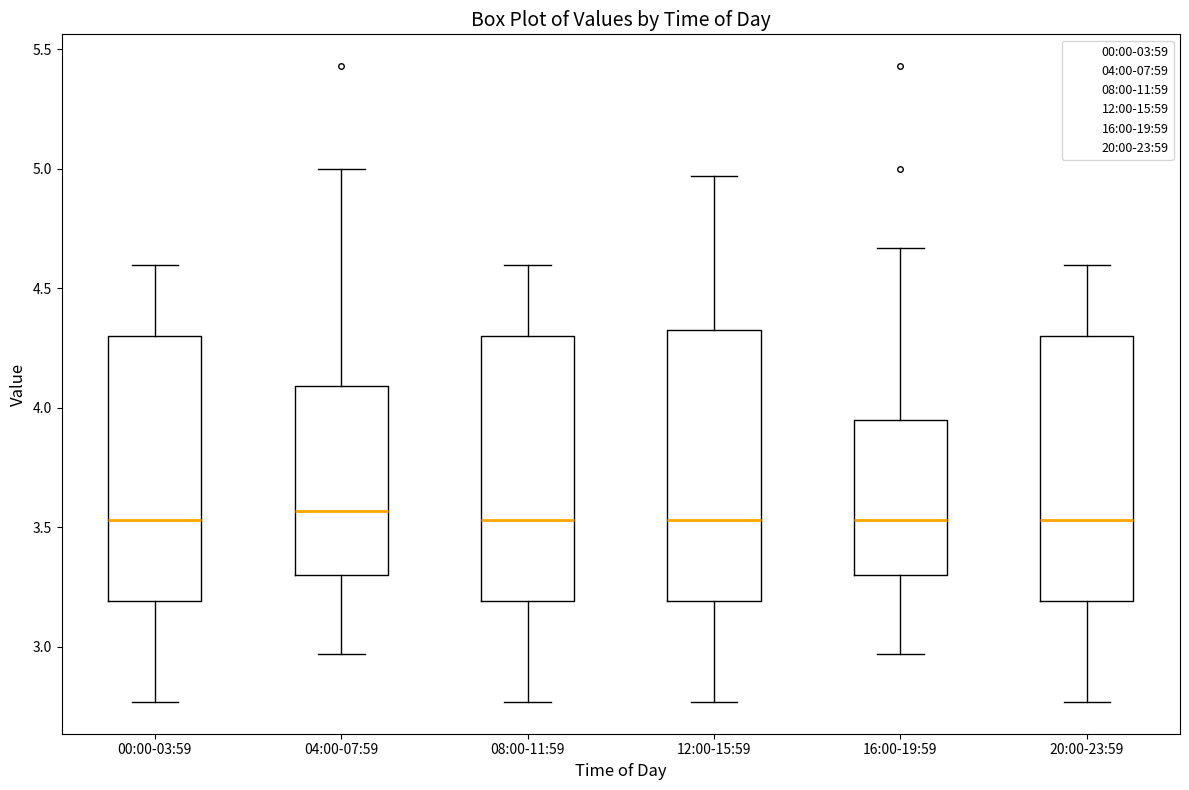

Reading left to right, transcribe this box plot: for each box, give where its median line is, the range the box spans, and where its two whiskers end, as read against the y-axis. The values are not printed on the chart, so give them approximately, as read against the axis.

00:00-03:59: median 3.55, box 3.20 to 4.30, whiskers 2.75 to 4.60
04:00-07:59: median 3.55, box 3.30 to 4.10, whiskers 2.95 to 5.00
08:00-11:59: median 3.55, box 3.20 to 4.30, whiskers 2.75 to 4.60
12:00-15:59: median 3.55, box 3.20 to 4.35, whiskers 2.75 to 4.95
16:00-19:59: median 3.55, box 3.30 to 3.95, whiskers 2.95 to 4.65
20:00-23:59: median 3.55, box 3.20 to 4.30, whiskers 2.75 to 4.60